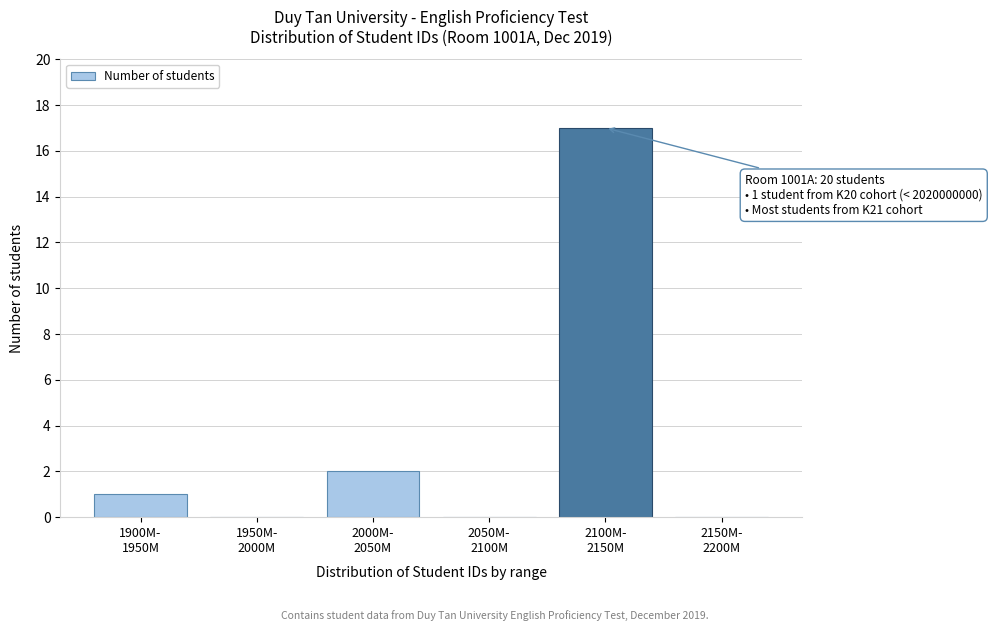

What is the greatest value displayed?

17